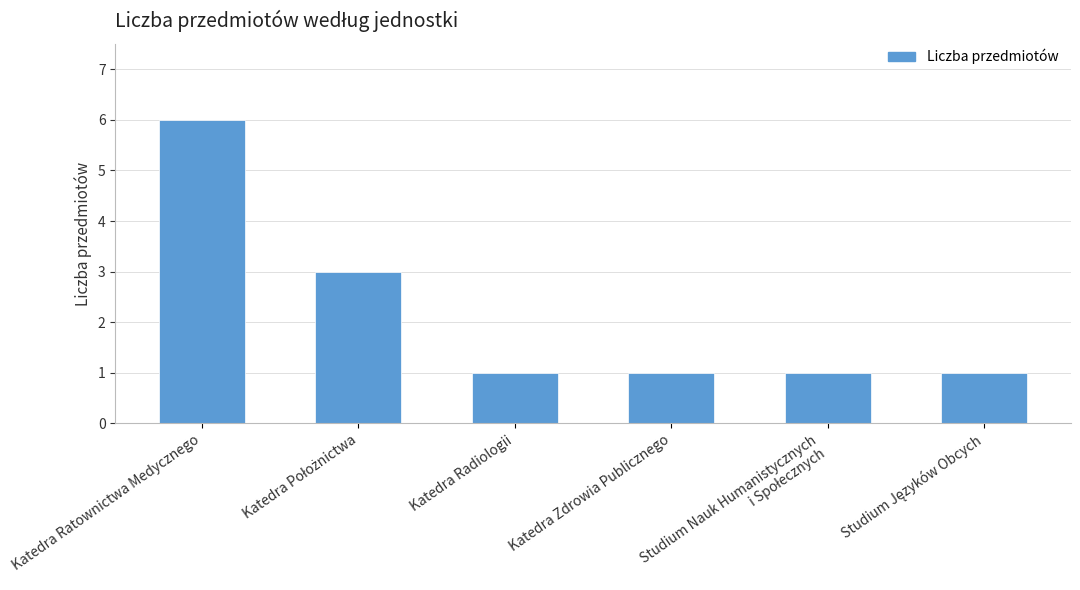

Reading left to right, extract all data points from this chart.

6	3	1	1	1	1